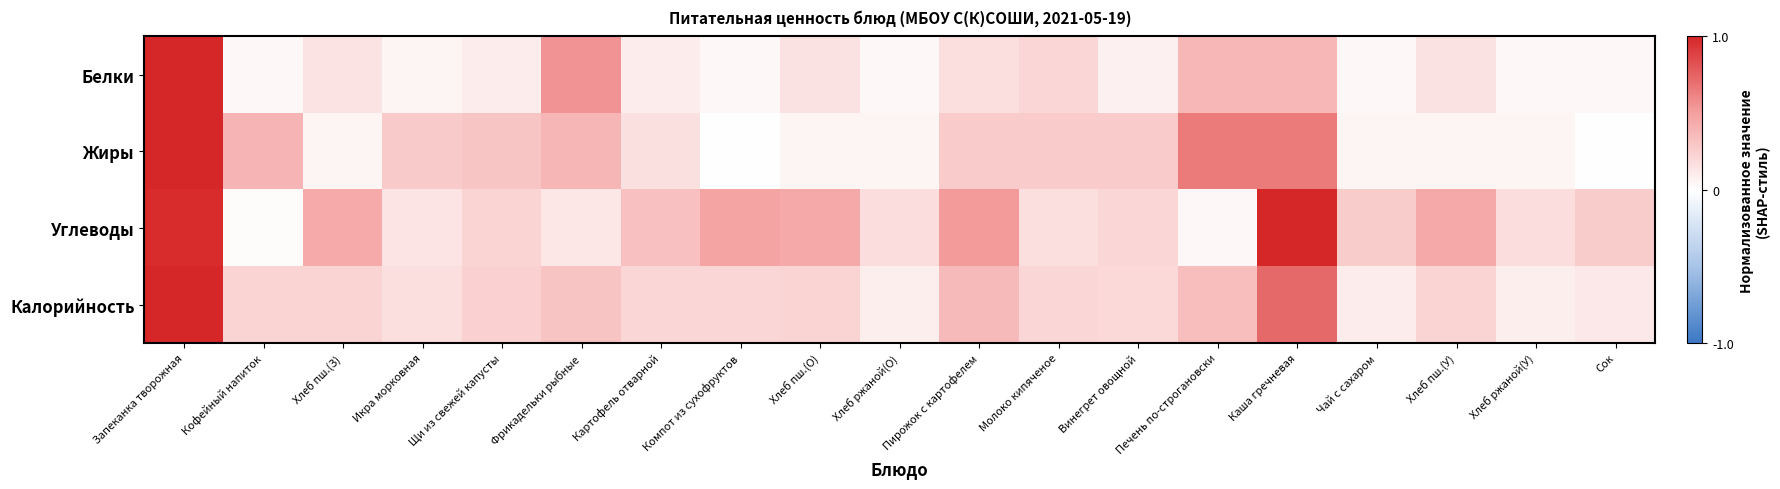

Which series changed the most between Печень по-строгановски and Каша гречневая?

Углеводы